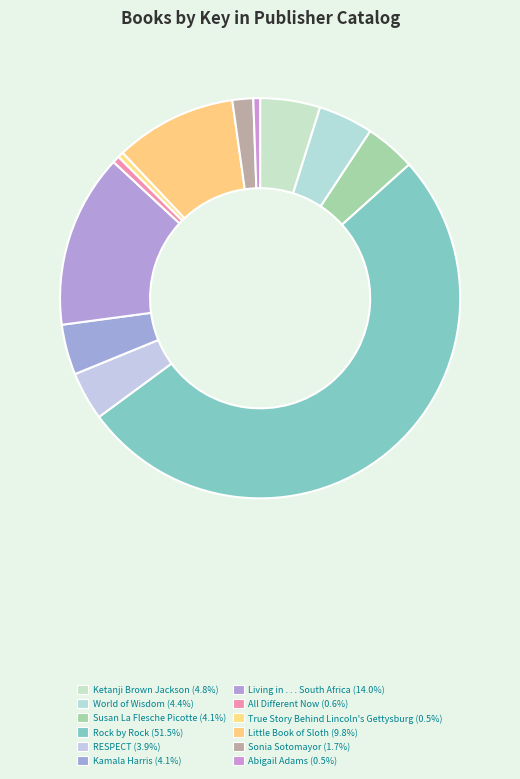

What is the change in value from RESPECT to All Different Now?

-136359637